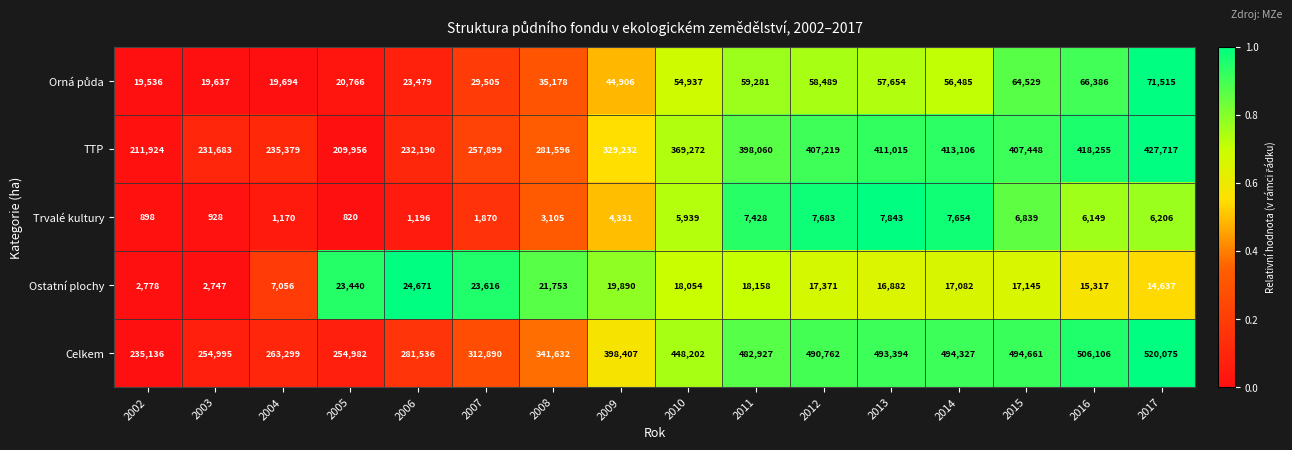

List the labels in order of TTP value, smallest first.

2005, 2002, 2003, 2006, 2004, 2007, 2008, 2009, 2010, 2011, 2012, 2015, 2013, 2014, 2016, 2017